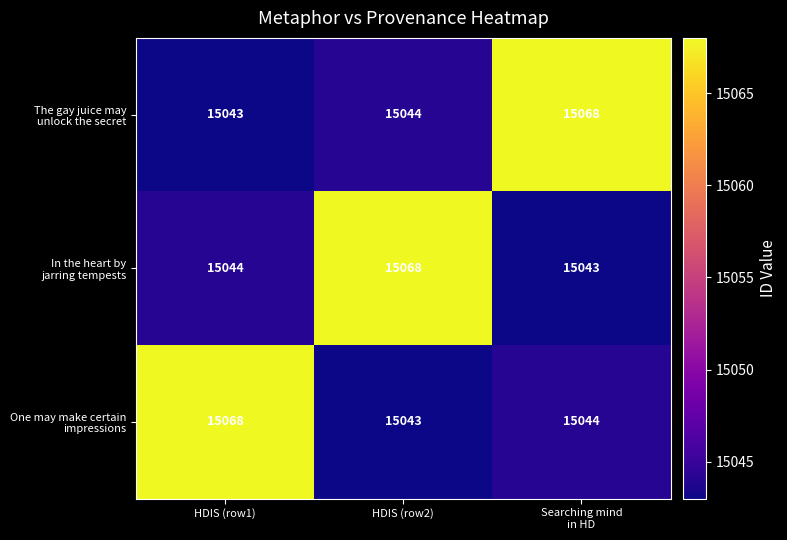

At how many categories does at least one series exceed 15055?

3